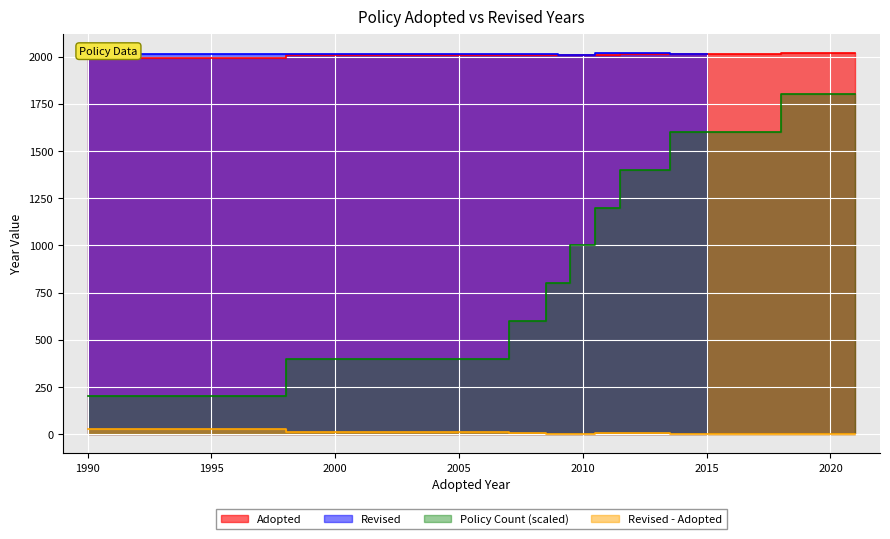

At which label is the value closest to 2005?

2006